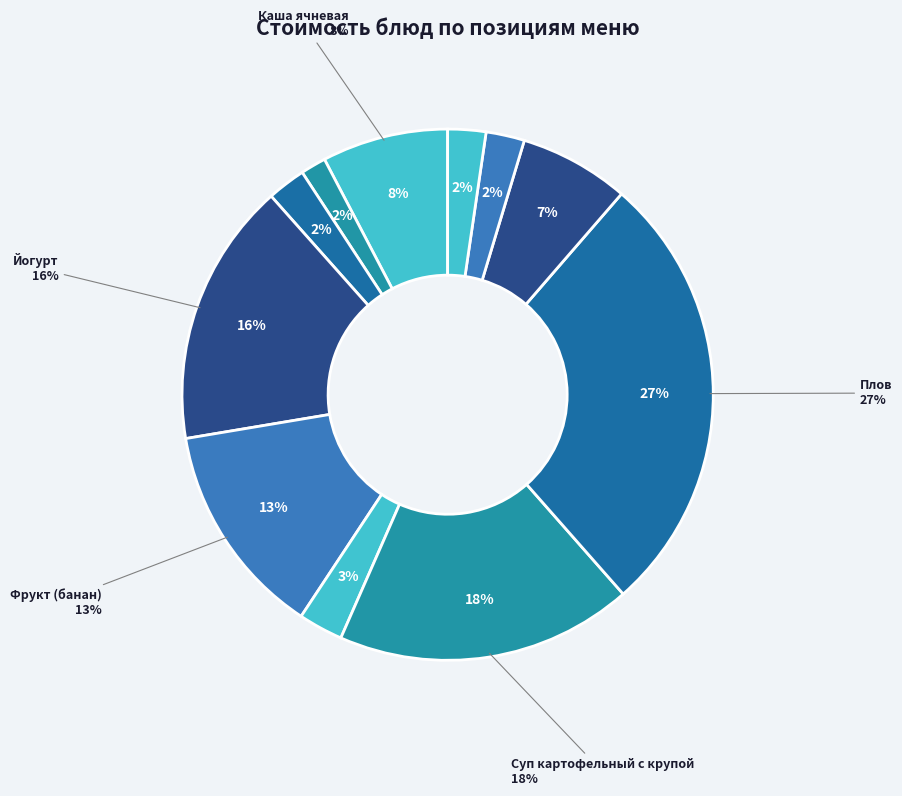

To the nearest percent, what percentage of the pie is Фрукт (банан)?

13%